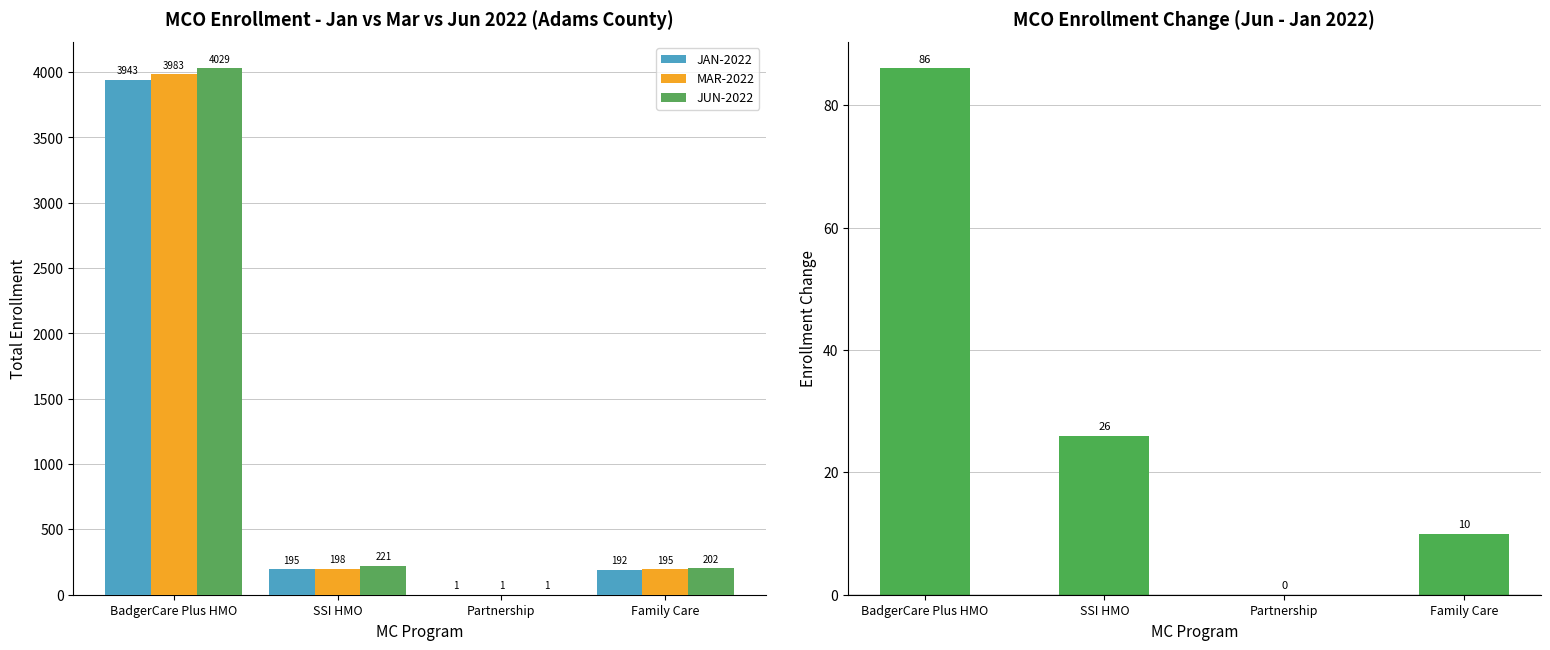

At which category is the sum across all series the highest?

BadgerCare Plus HMO